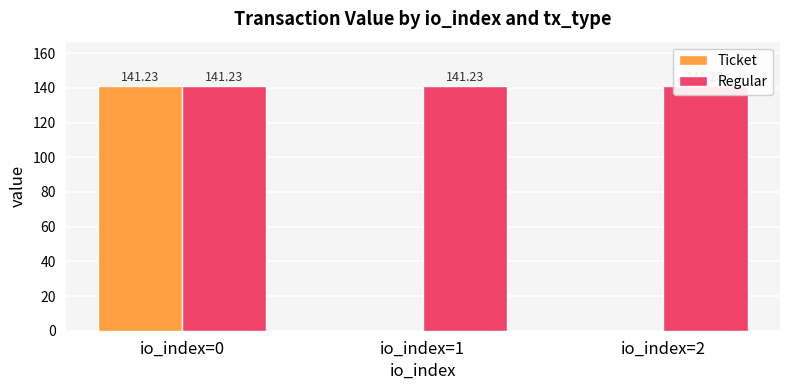

At which category is the sum across all series the highest?

io_index=0